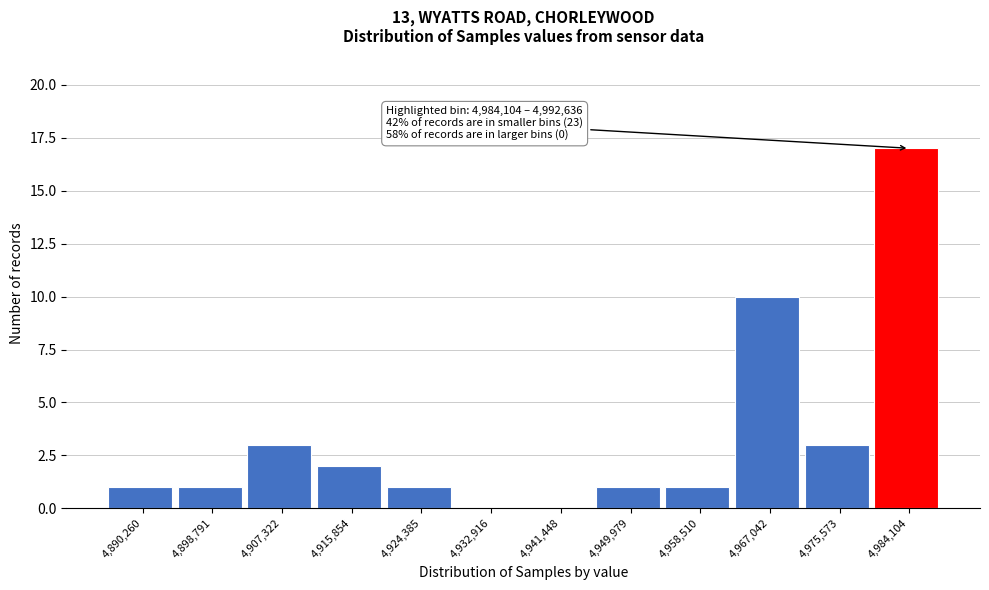

Reading left to right, what are all the values shown in this chart?

4,890,260=1	4,898,791=1	4,907,322=3	4,915,854=2	4,924,385=1	4,932,916=0	4,941,448=0	4,949,979=1	4,958,510=1	4,967,042=10	4,975,573=3	4,984,104=17